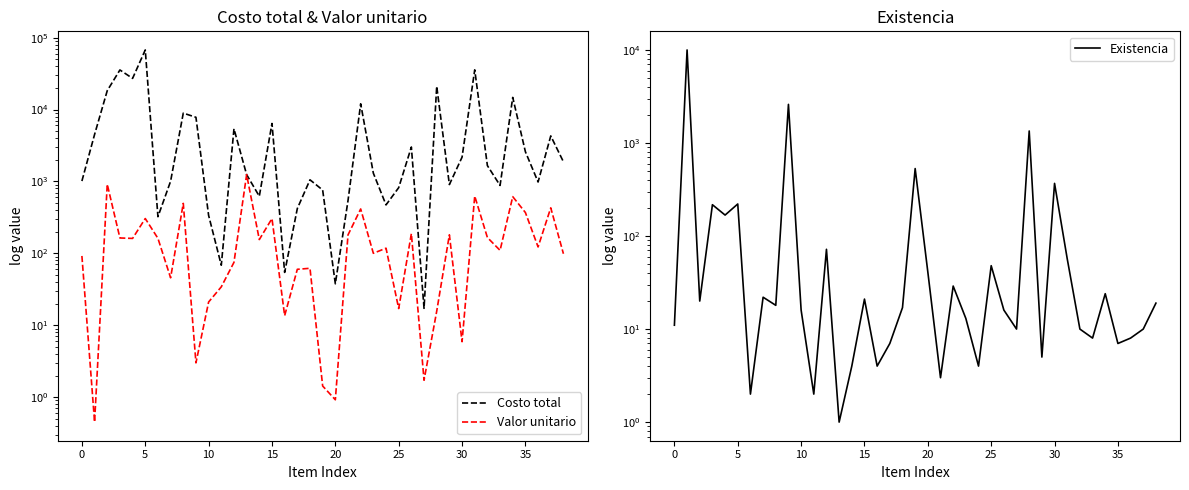

The Valor unitario series shows 79.5 at 17. True or false?

False